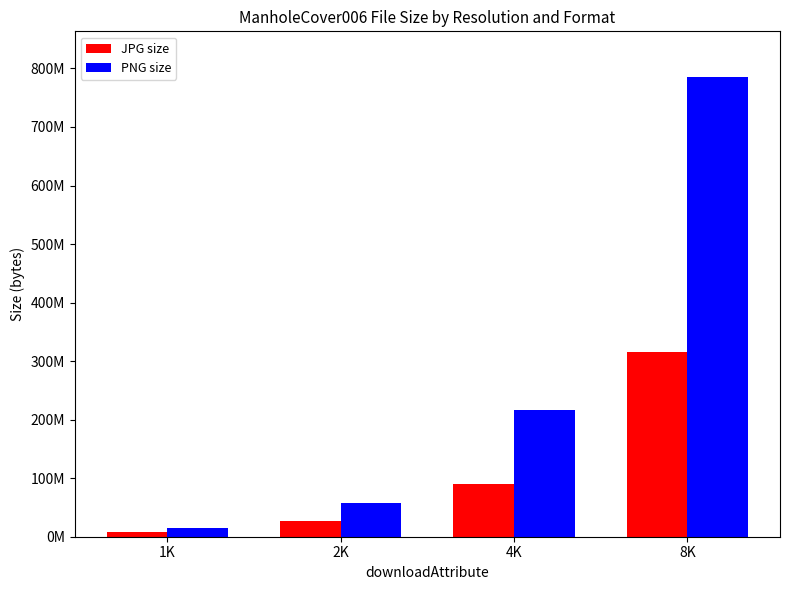

Are the bars horizontal?

No